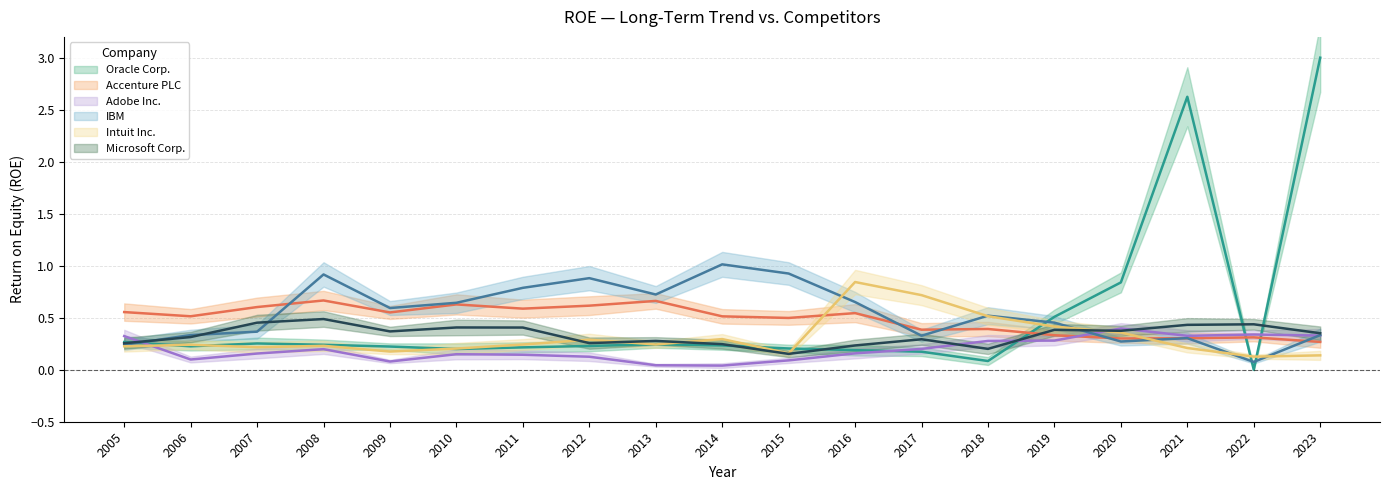

Is this an area chart (filled region under the line)?

No